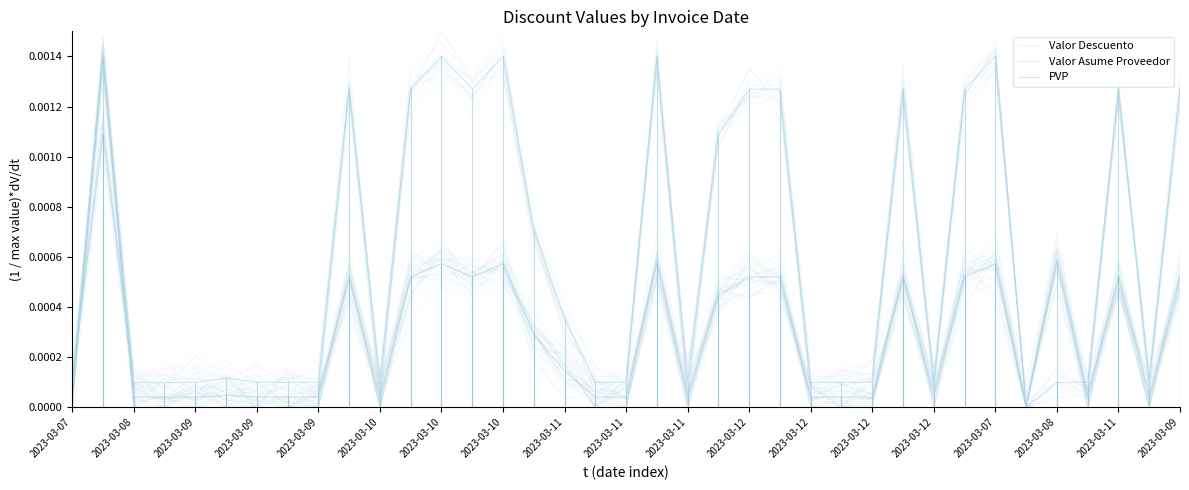

Which series has the largest range (max minus min)?

PVP